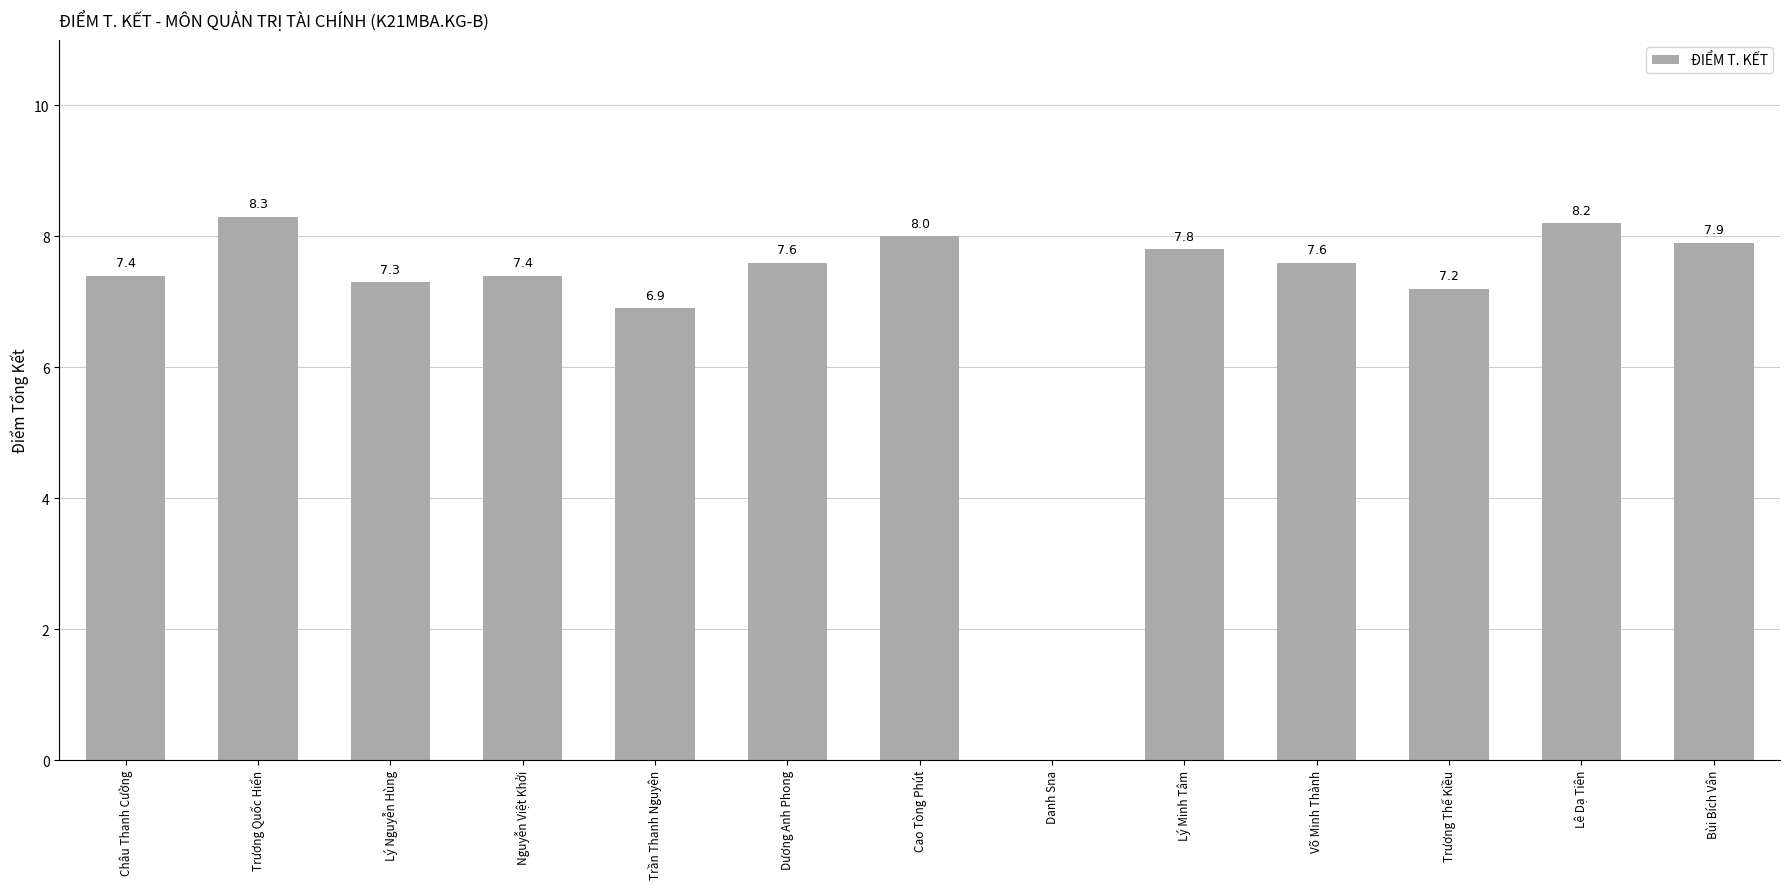

At which category does the chart reach its peak across all series?

Trương Quốc Hiển